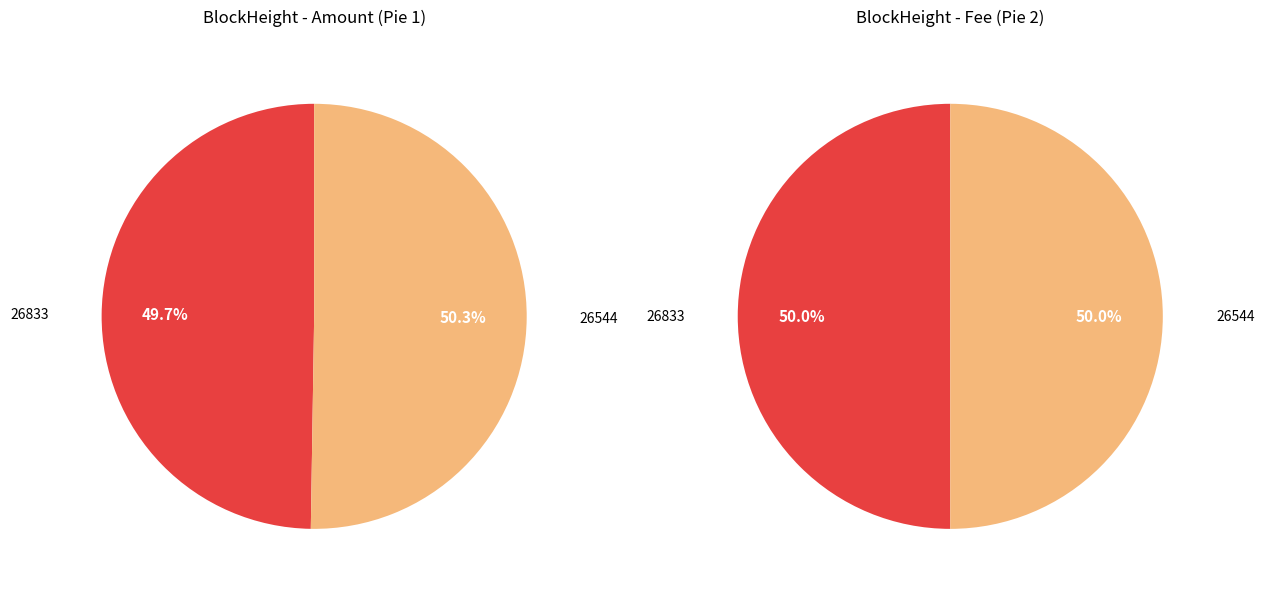

Does any single category account for the majority?

Yes